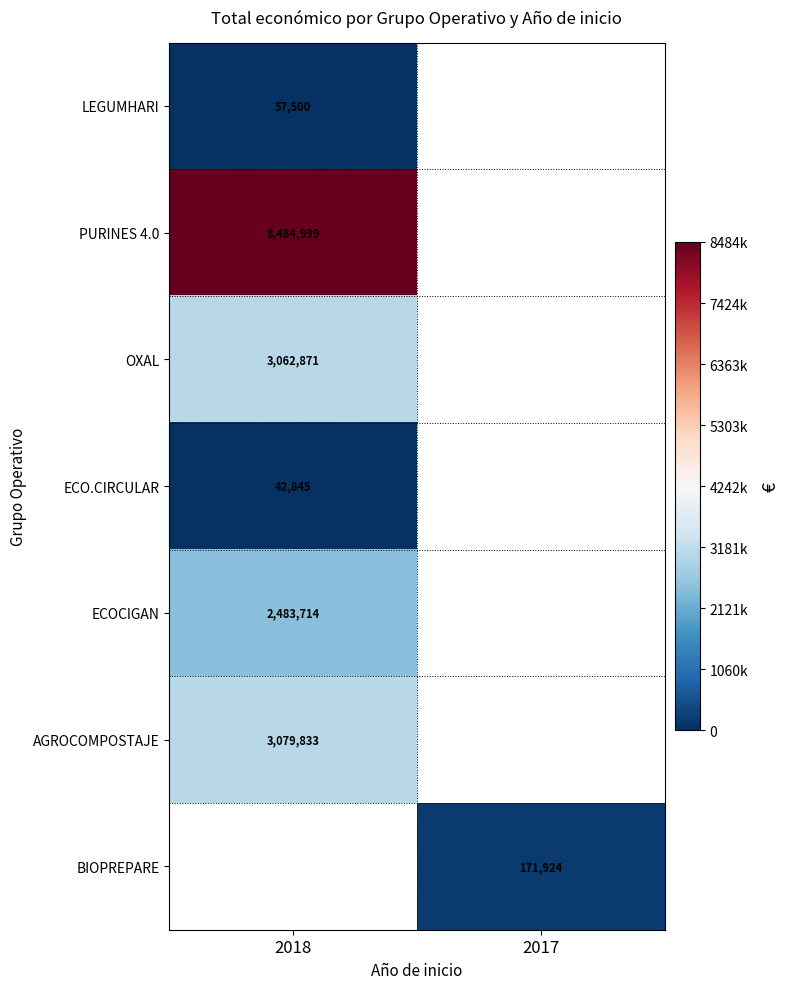

The AGROCOMPOSTAJE series shows 3079833 at 2018. True or false?

True